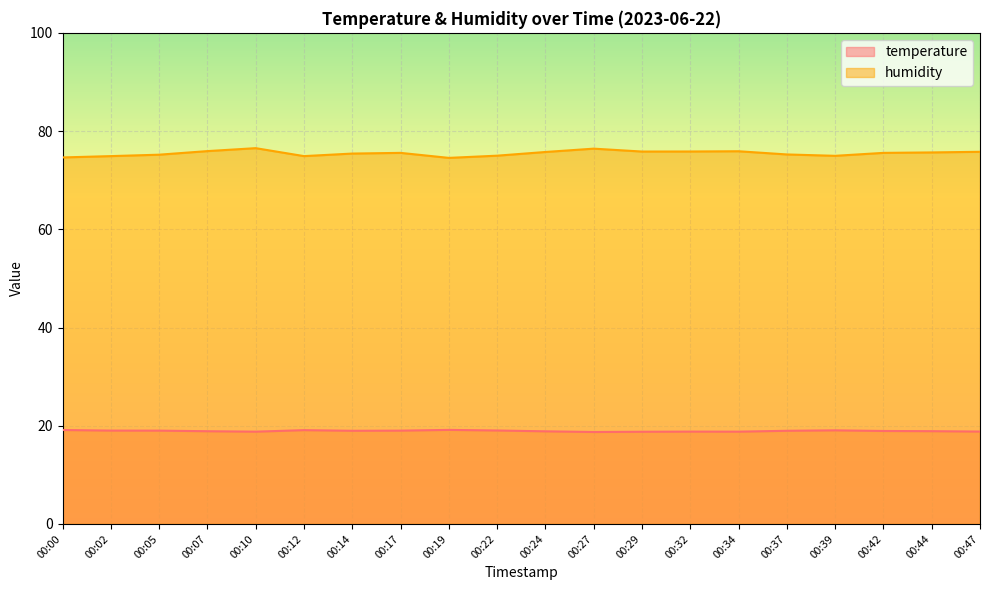

What is the sum of all humidity values?

1509.5